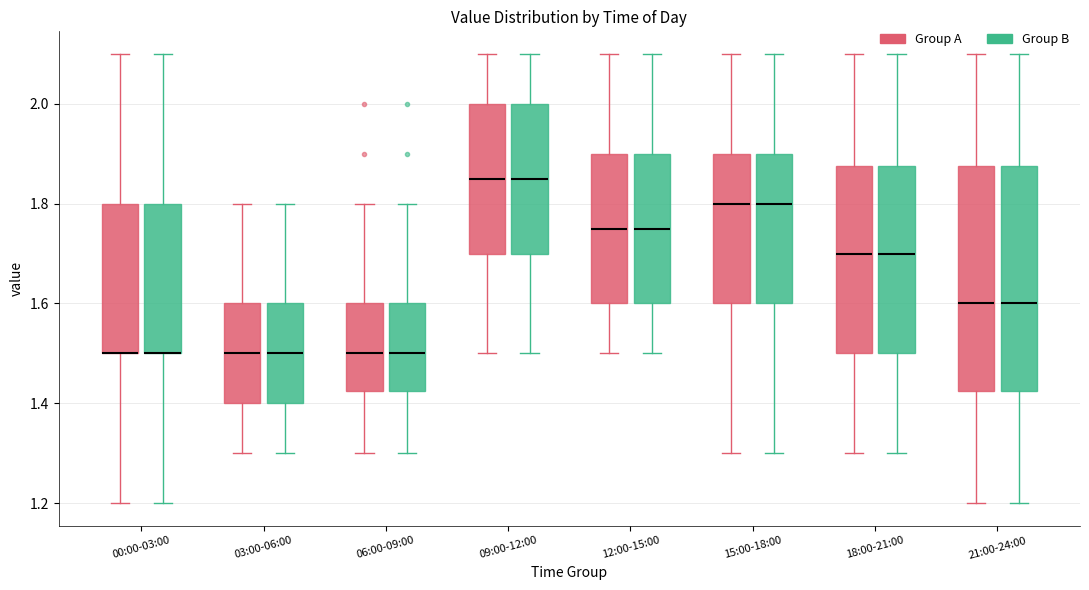

Reading left to right, read every box against the y-axis: the position of its median line, the range the box covers, and the ends of its whiskers. The values are not printed on the chart, so give them approximately, as read against the axis.

00:00-03:00 (Group A): median 1.50 (drawn on the box's lower edge), box 1.50 to 1.80, whiskers 1.20 to 2.10
00:00-03:00 (Group B): median 1.50 (drawn on the box's lower edge), box 1.50 to 1.80, whiskers 1.20 to 2.10
03:00-06:00 (Group A): median 1.50, box 1.40 to 1.60, whiskers 1.30 to 1.80
03:00-06:00 (Group B): median 1.50, box 1.40 to 1.60, whiskers 1.30 to 1.80
06:00-09:00 (Group A): median 1.50, box 1.42 to 1.60, whiskers 1.30 to 1.80
06:00-09:00 (Group B): median 1.50, box 1.42 to 1.60, whiskers 1.30 to 1.80
09:00-12:00 (Group A): median 1.86, box 1.70 to 2.00, whiskers 1.50 to 2.10
09:00-12:00 (Group B): median 1.86, box 1.70 to 2.00, whiskers 1.50 to 2.10
12:00-15:00 (Group A): median 1.76, box 1.60 to 1.90, whiskers 1.50 to 2.10
12:00-15:00 (Group B): median 1.76, box 1.60 to 1.90, whiskers 1.50 to 2.10
15:00-18:00 (Group A): median 1.80, box 1.60 to 1.90, whiskers 1.30 to 2.10
15:00-18:00 (Group B): median 1.80, box 1.60 to 1.90, whiskers 1.30 to 2.10
18:00-21:00 (Group A): median 1.70, box 1.50 to 1.88, whiskers 1.30 to 2.10
18:00-21:00 (Group B): median 1.70, box 1.50 to 1.88, whiskers 1.30 to 2.10
21:00-24:00 (Group A): median 1.60, box 1.42 to 1.88, whiskers 1.20 to 2.10
21:00-24:00 (Group B): median 1.60, box 1.42 to 1.88, whiskers 1.20 to 2.10